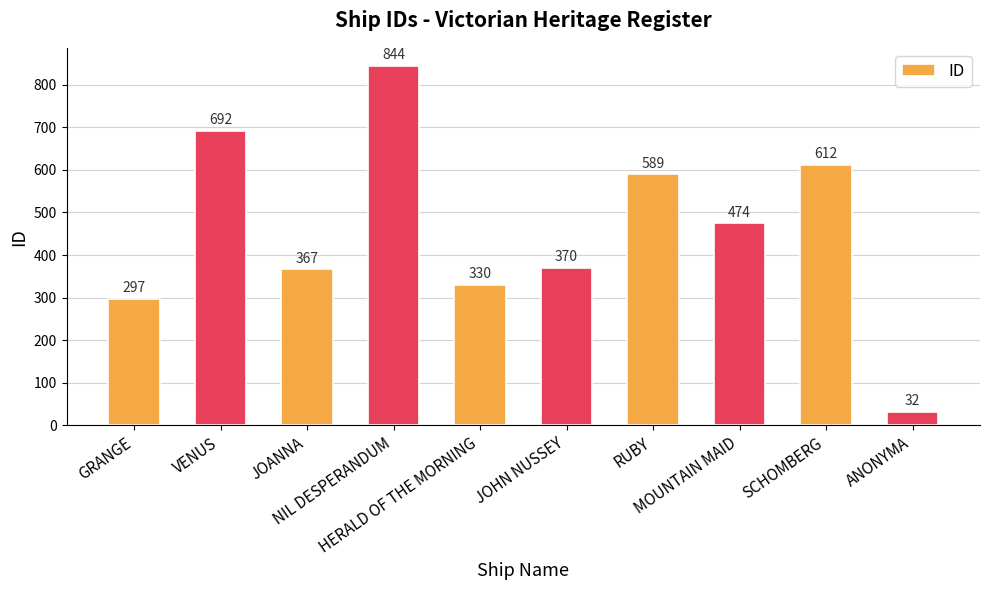

Rank the categories by value from lowest to highest.

ANONYMA, GRANGE, HERALD OF THE MORNING, JOANNA, JOHN NUSSEY, MOUNTAIN MAID, RUBY, SCHOMBERG, VENUS, NIL DESPERANDUM